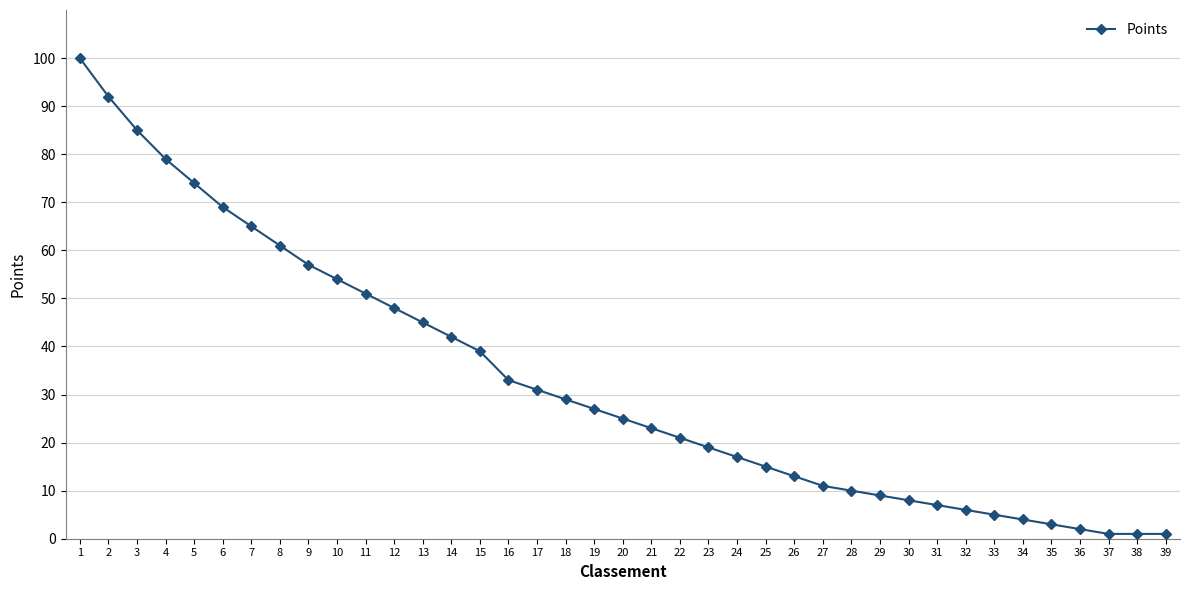

Is it true that the value at 1 is 161?

False